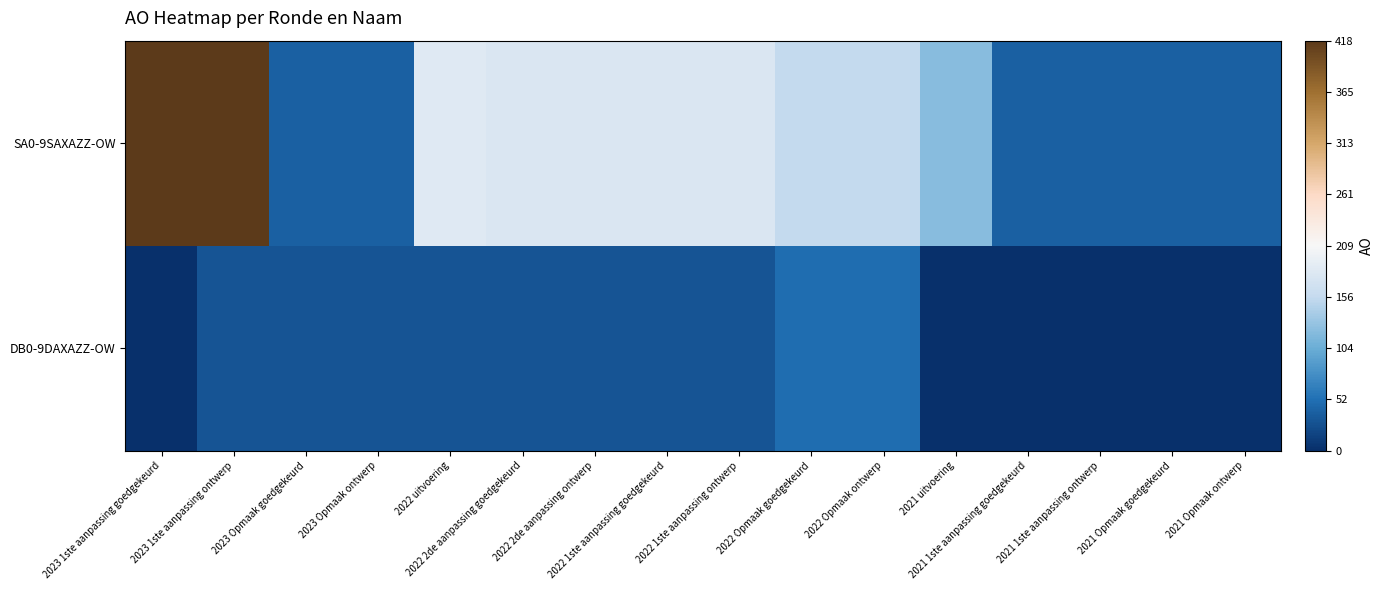

Reading left to right, transcribe all the data shown in this chart.

SA0-9SAXAZZ-OW: 2023 1ste aanpassing goedgekeurd=418	2023 1ste aanpassing ontwerp=418	2023 Opmaak goedgekeurd=40	2023 Opmaak ontwerp=40	2022 uitvoering=183	2022 2de aanpassing goedgekeurd=179	2022 2de aanpassing ontwerp=179	2022 1ste aanpassing goedgekeurd=179	2022 1ste aanpassing ontwerp=179	2022 Opmaak goedgekeurd=156	2022 Opmaak ontwerp=156	2021 uitvoering=121	2021 1ste aanpassing goedgekeurd=40	2021 1ste aanpassing ontwerp=40	2021 Opmaak goedgekeurd=40	2021 Opmaak ontwerp=40
DB0-9DAXAZZ-OW: 2023 1ste aanpassing goedgekeurd=1	2023 1ste aanpassing ontwerp=30	2023 Opmaak goedgekeurd=30	2023 Opmaak ontwerp=30	2022 uitvoering=30	2022 2de aanpassing goedgekeurd=30	2022 2de aanpassing ontwerp=30	2022 1ste aanpassing goedgekeurd=30	2022 1ste aanpassing ontwerp=30	2022 Opmaak goedgekeurd=50	2022 Opmaak ontwerp=50	2021 uitvoering=0	2021 1ste aanpassing goedgekeurd=0	2021 1ste aanpassing ontwerp=0	2021 Opmaak goedgekeurd=0	2021 Opmaak ontwerp=0